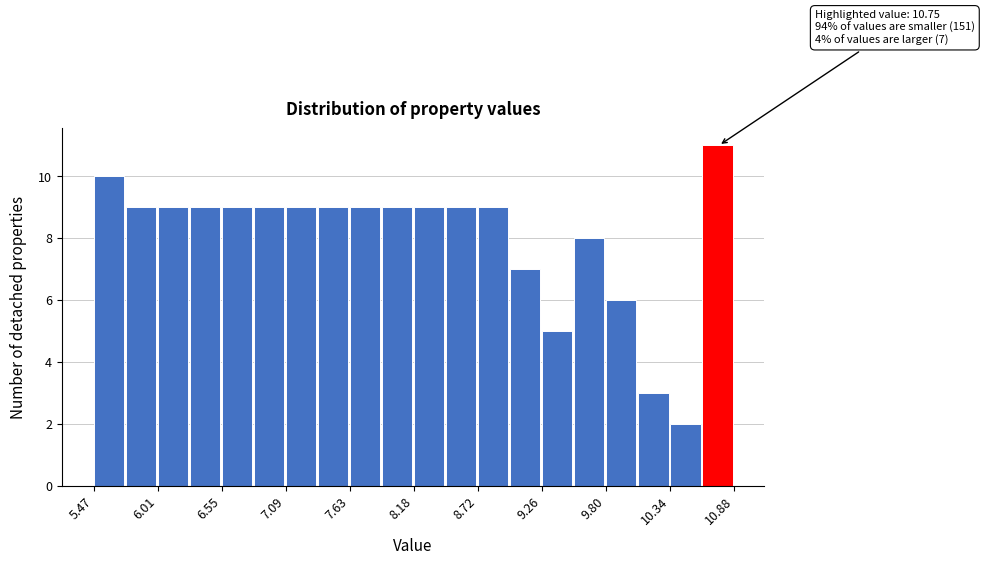

Read against the x-axis, roughly where is the centre of the tallest bar?

10.7